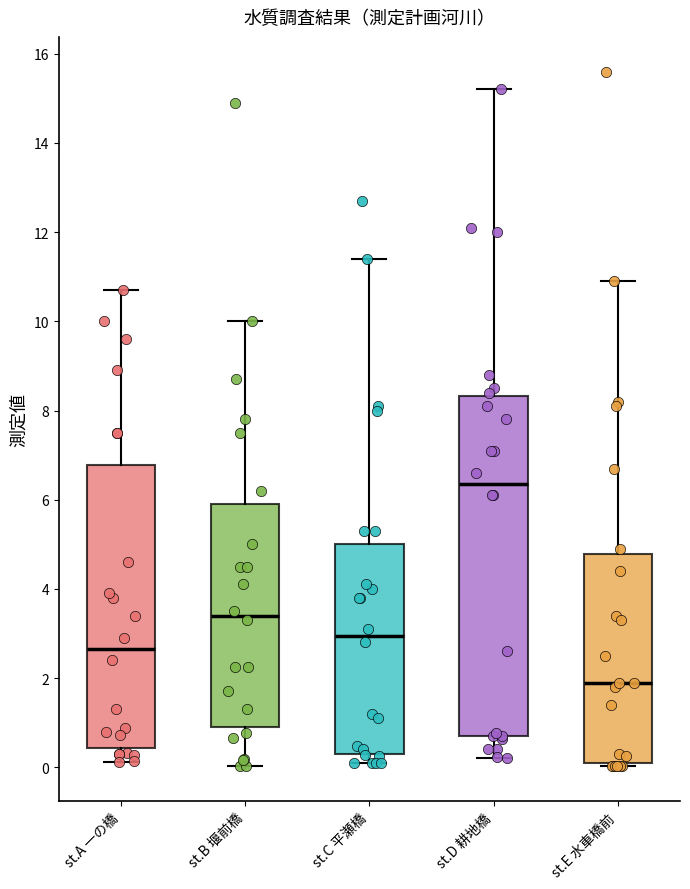

Comparing the boxes themselves (not the whiskers), which one is the tallest?

st.D 耕地橋